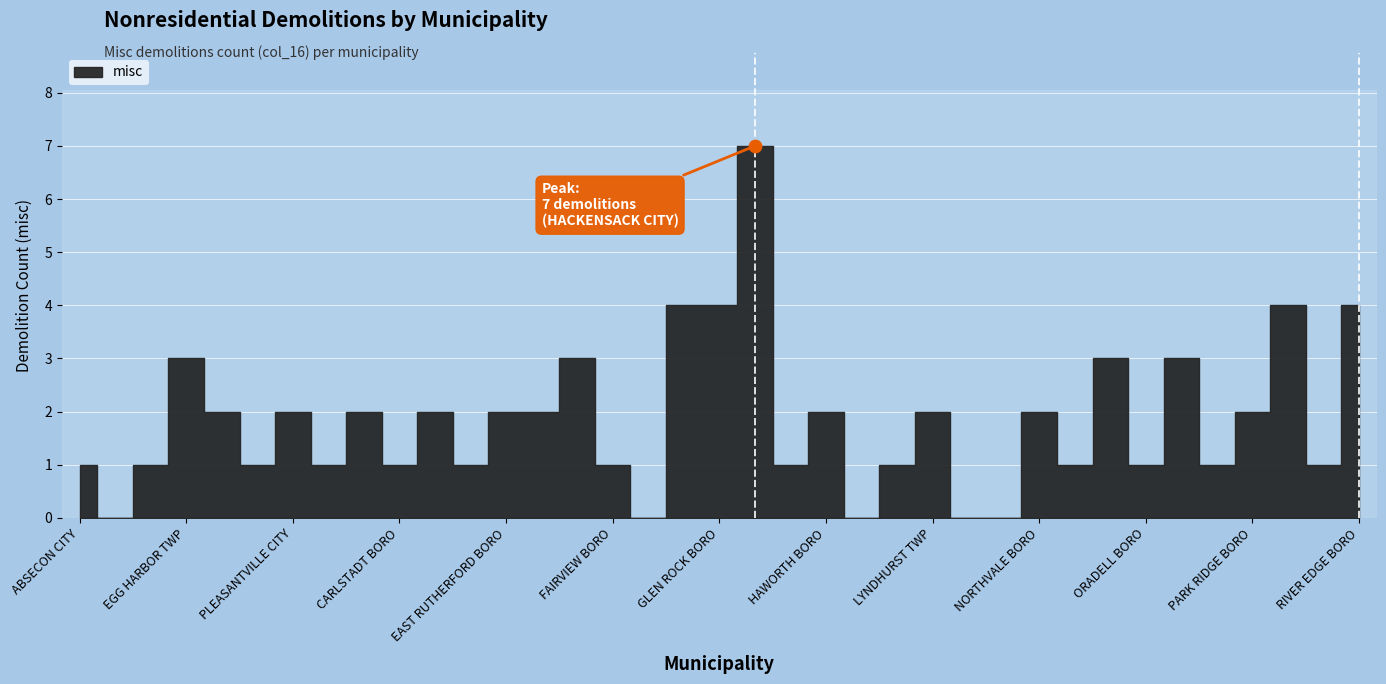

Approximately how many times larger is the value at BUENA VISTA TWP compared to PARK RIDGE BORO?

0.5